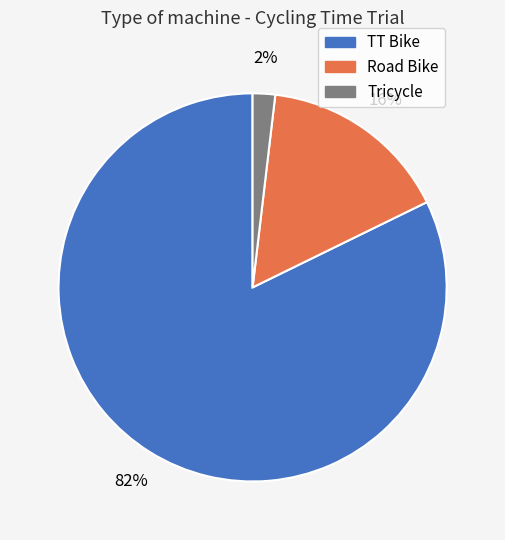

Is there any slice that represents more than half of the pie?

Yes